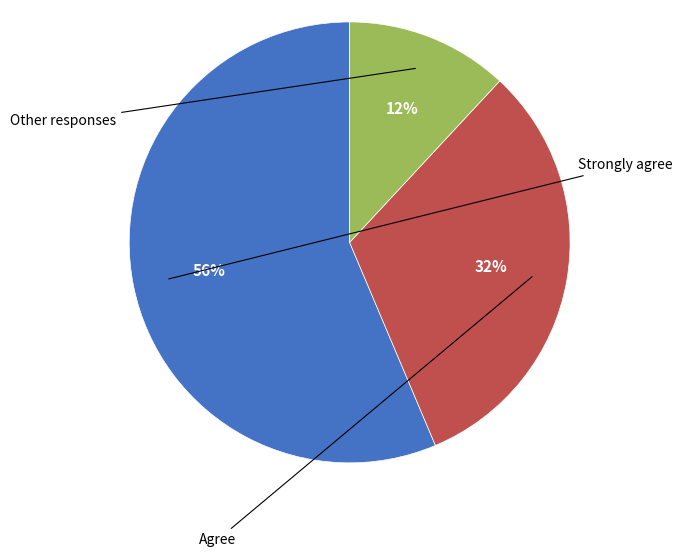

Does any single category account for the majority?

Yes